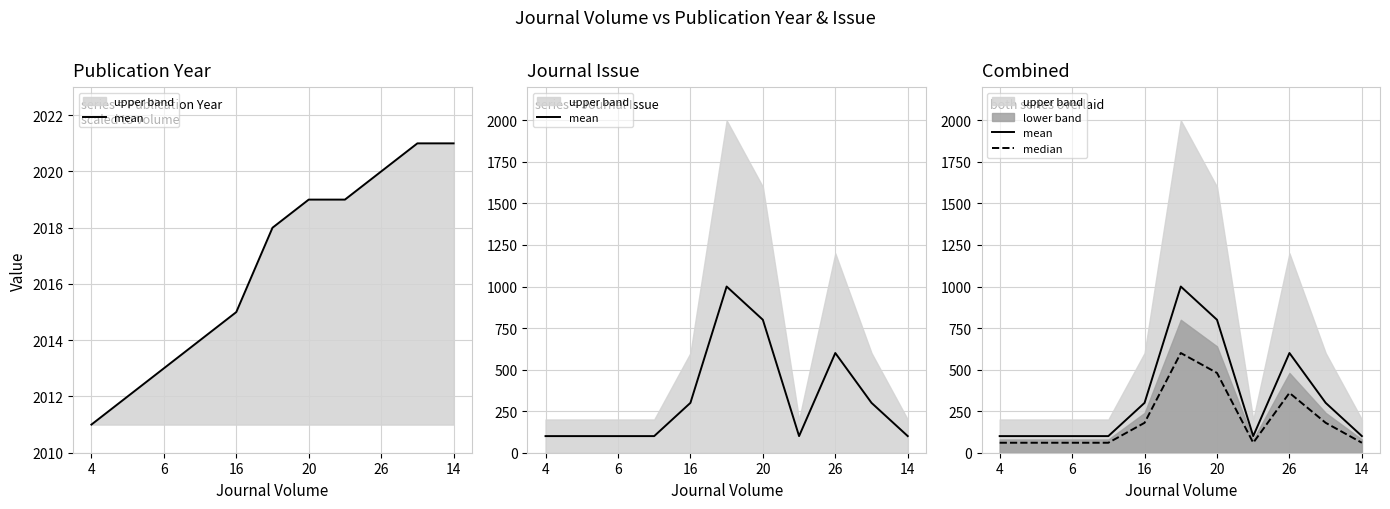

Which category has the lowest value in the mean series?

4